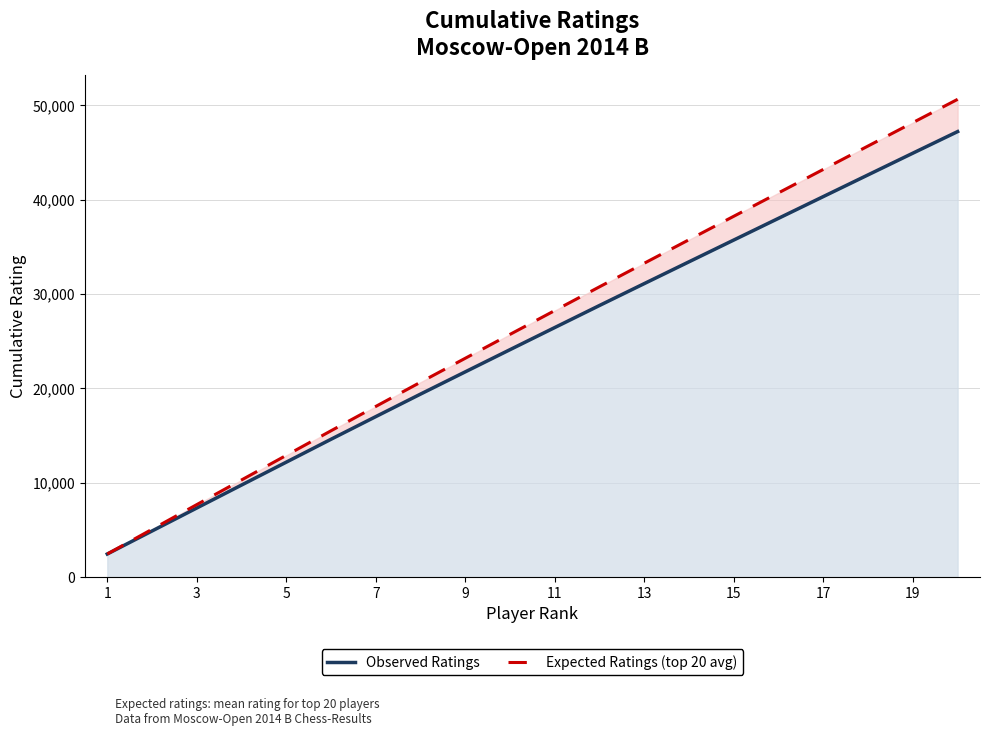

What is the difference between the maximum and second lowest values in the Observed Ratings series?

42343